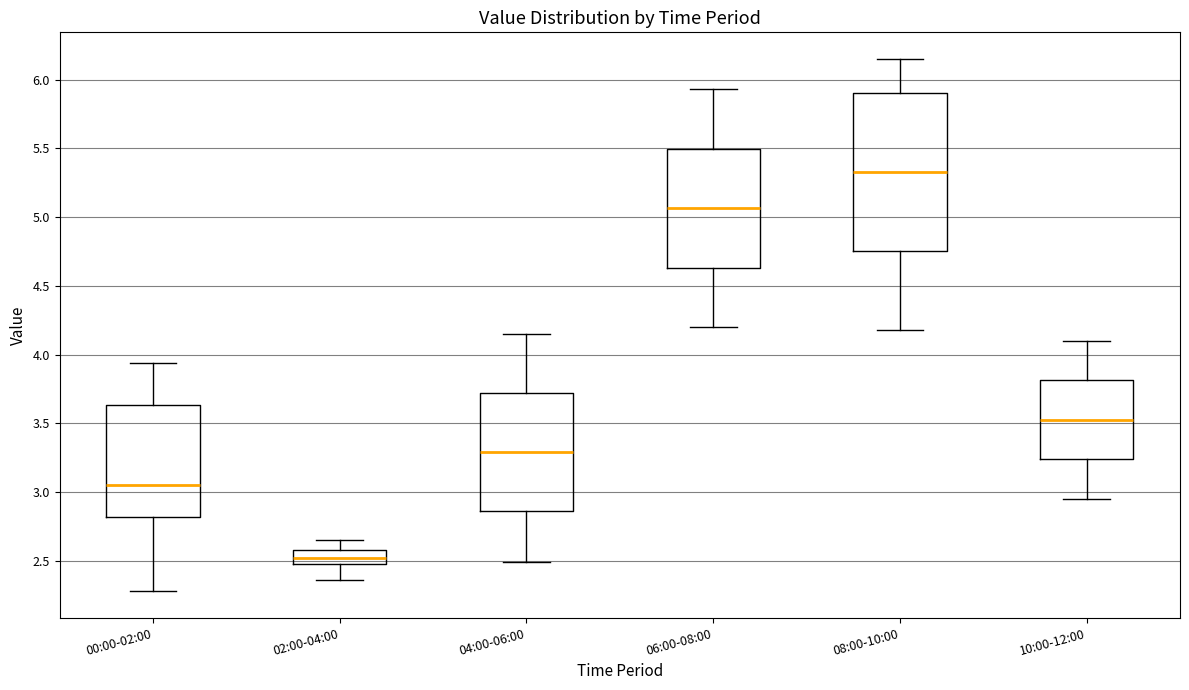

Comparing the boxes themselves (not the whiskers), which one is the tallest?

08:00-10:00